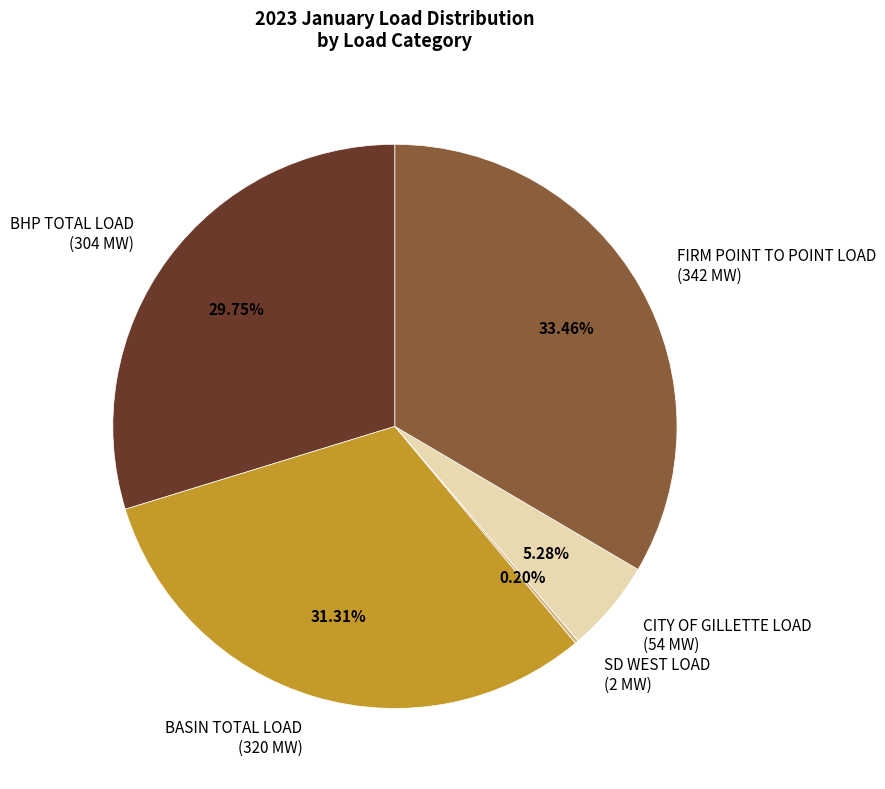

Between BHP TOTAL LOAD (304 MW) and FIRM POINT TO POINT LOAD (342 MW), which is larger?

FIRM POINT TO POINT LOAD (342 MW)